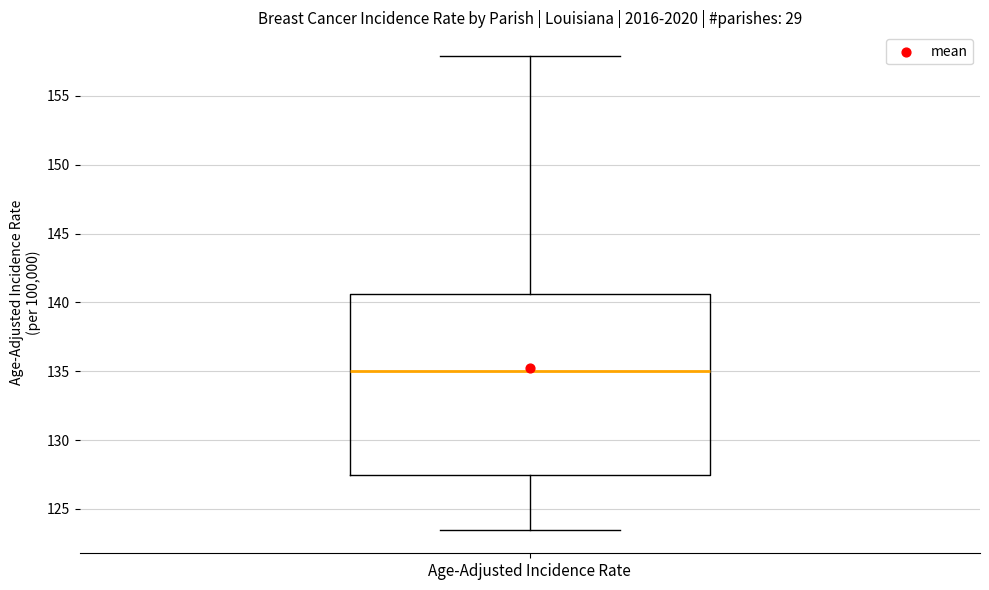

Transcribe this box plot: give where the median line is, the range the box spans, and where the two whiskers end, as read against the y-axis. The values are not printed on the chart, so give them approximately, as read against the axis.

median 135.0, box 127.5 to 140.5, whiskers 123.5 to 158.0